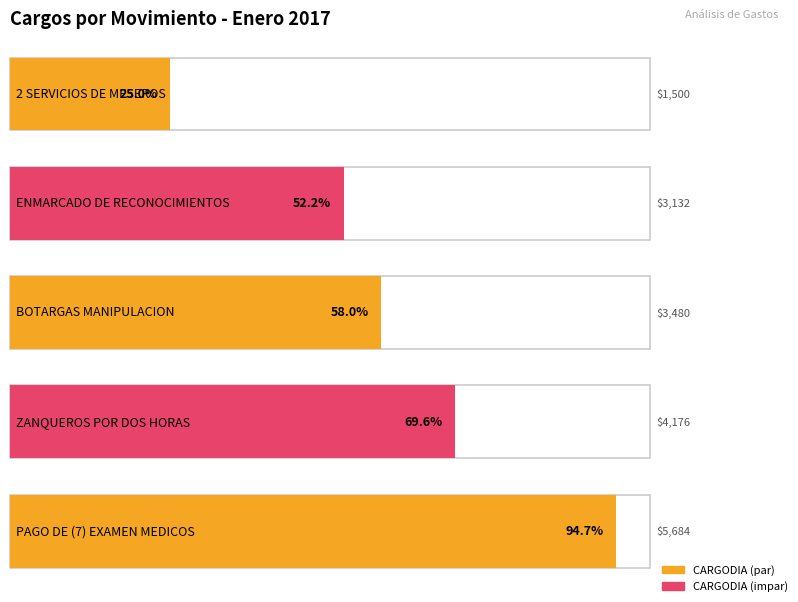

What is the minimum value shown in the chart?

1500